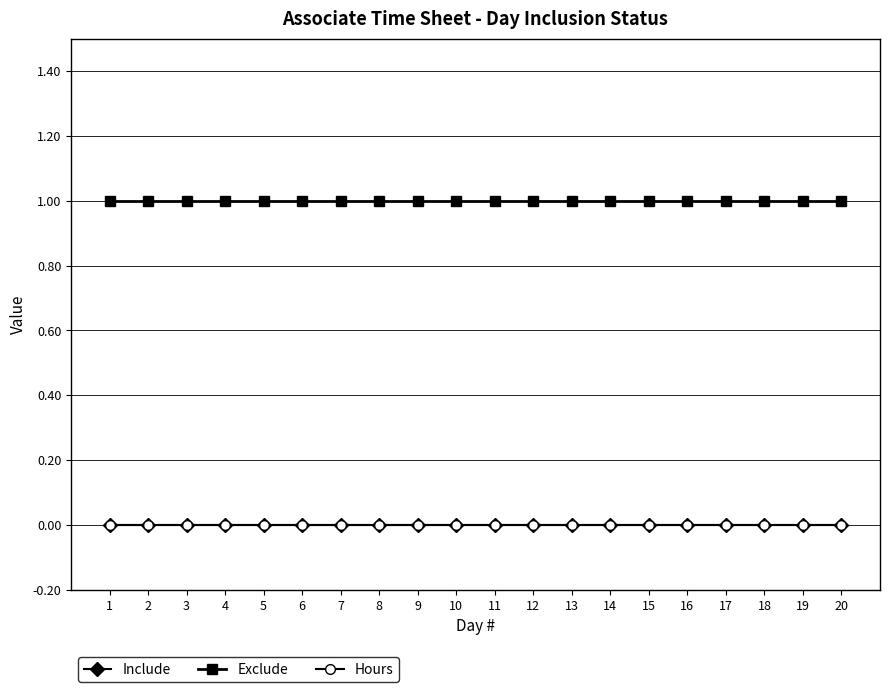

At which category is the sum across all series the highest?

1